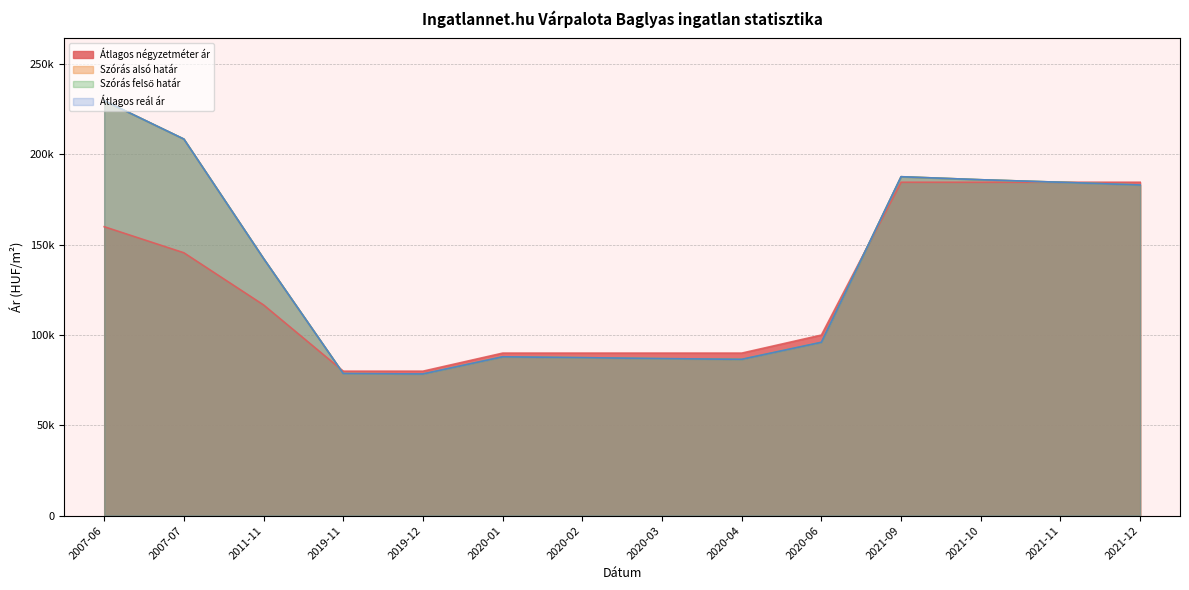

What is the label of the 4th point from the left?

2019-11